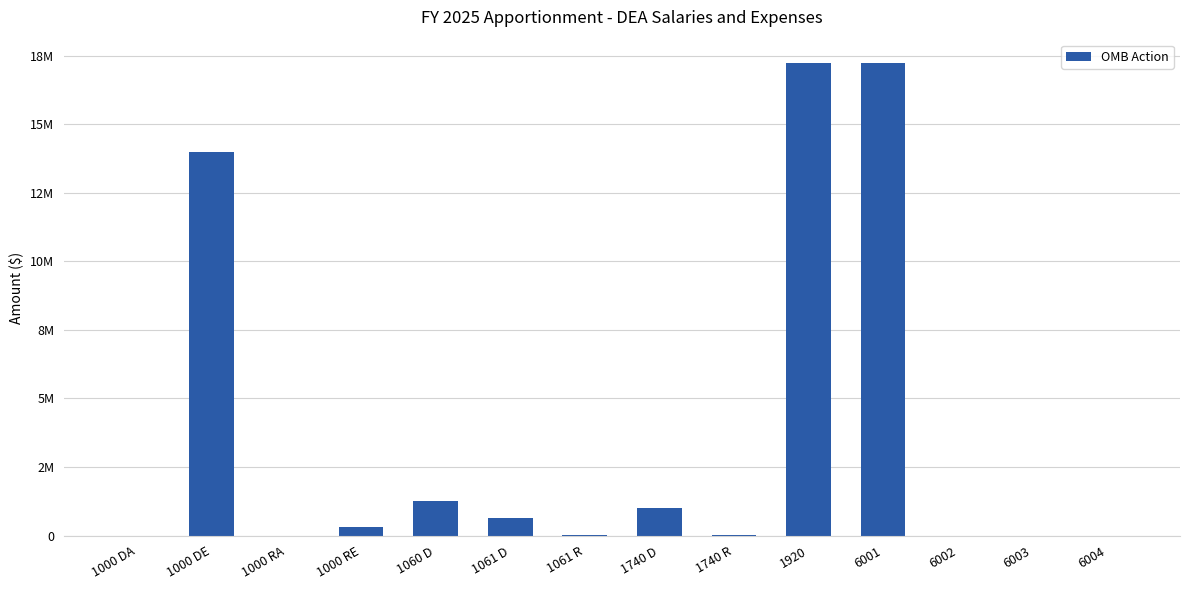

What position from the left is 1061 R?

7